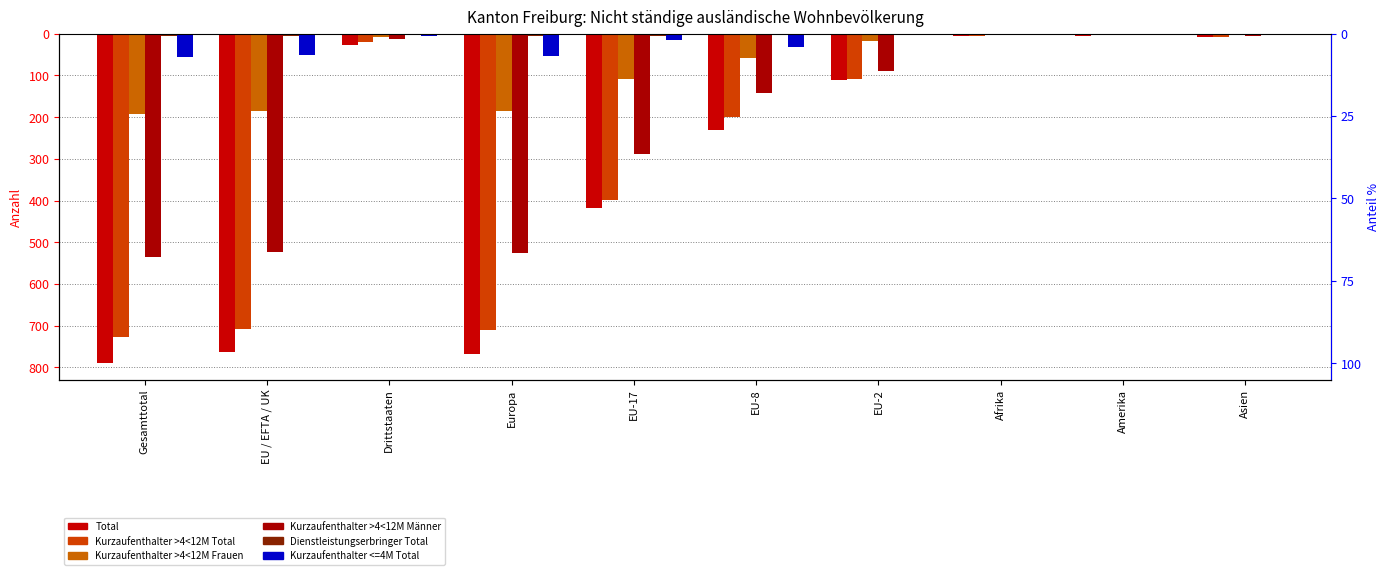

Which has a higher value, Drittstaaten or Gesamttotal?

Drittstaaten